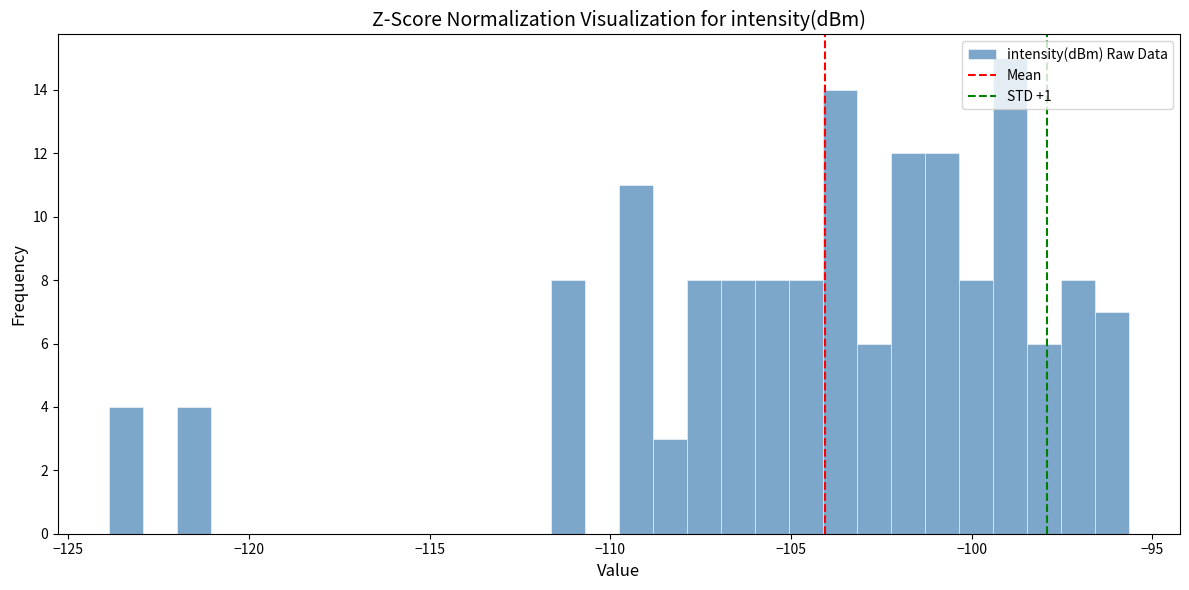

Read against the x-axis, roughly where is the centre of the tallest bar?

-99.0